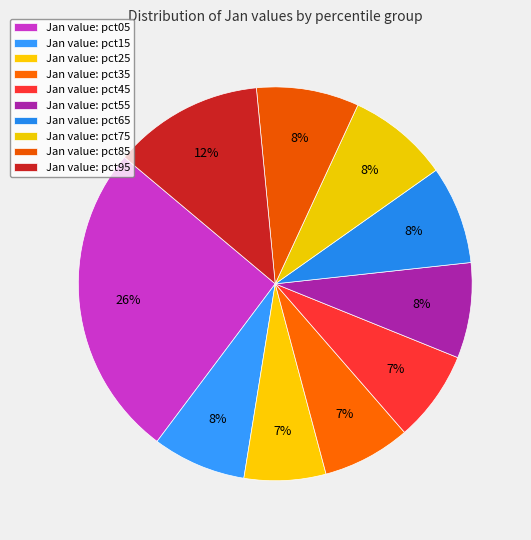

How many slices are in this pie chart?

10